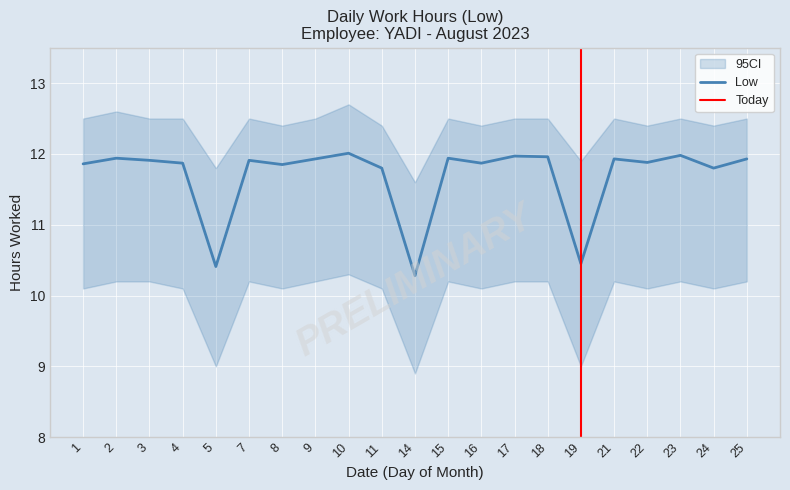

Reading right to left, extract all data points from this chart.

25=11.9	24=11.8	23=12.0	22=11.9	21=11.9	19=10.4	18=12.0	17=12.0	16=11.9	15=11.9	14=10.3	11=11.8	10=12.0	9=11.9	8=11.8	7=11.9	5=10.4	4=11.9	3=11.9	2=11.9	1=11.9